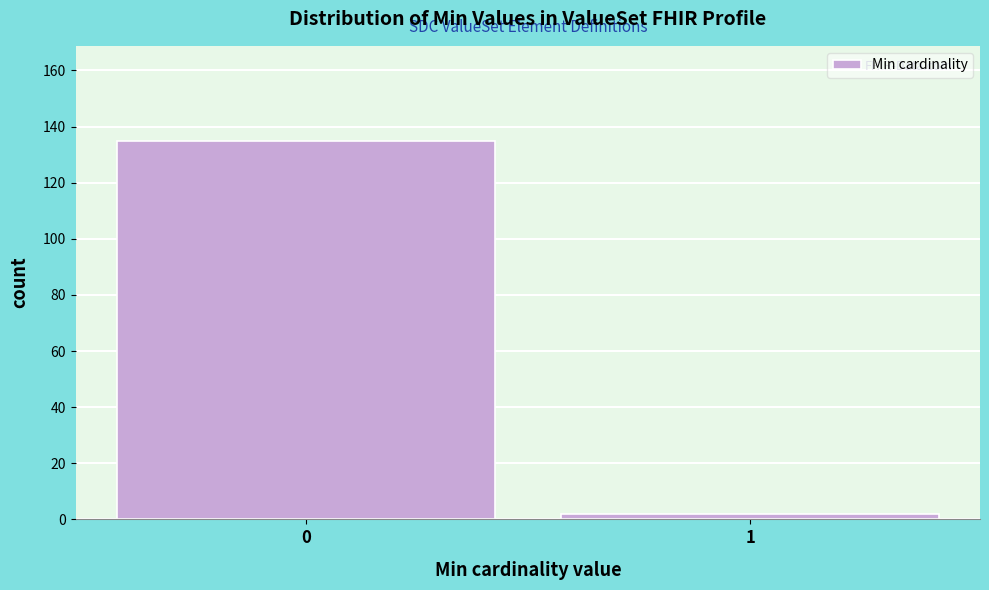

Reading right to left, list all the values displayed in this chart.

2	135